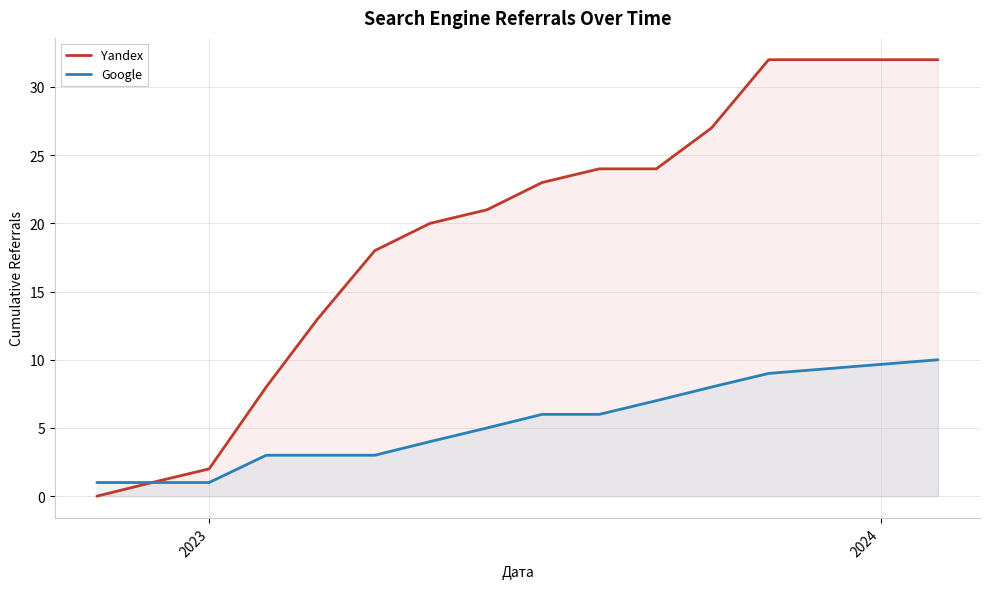

List the series in order of their peak value, lowest first.

Google, Yandex